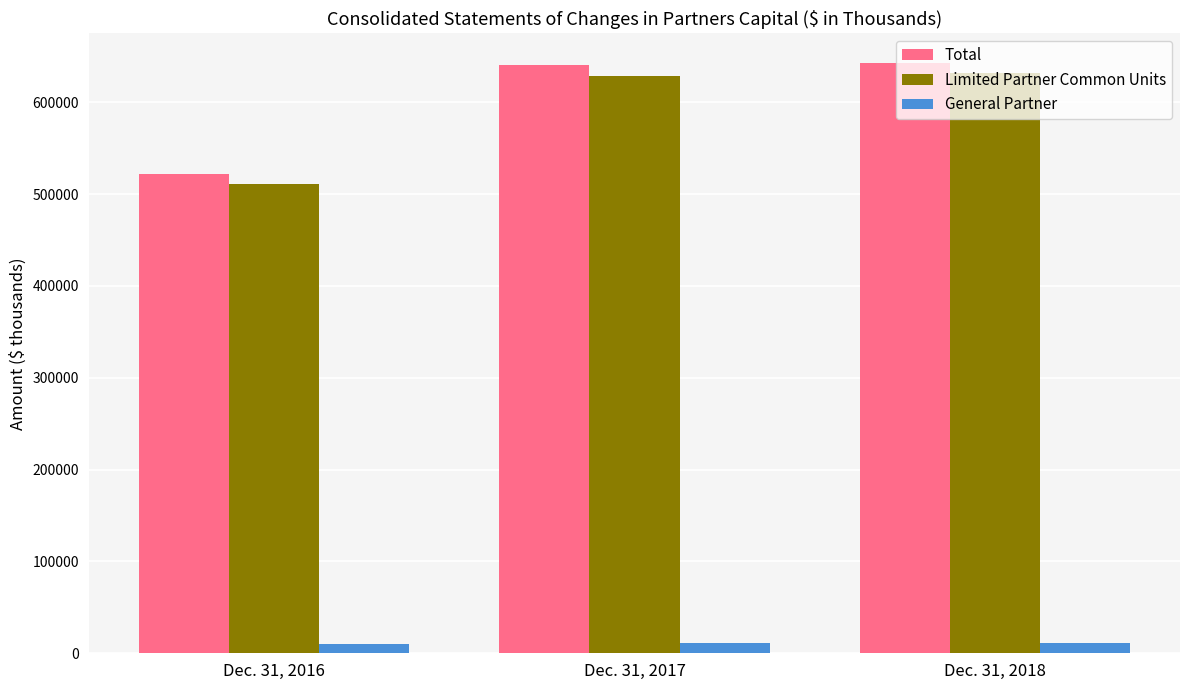

What is the sum of the Limited Partner Common Units values at Dec. 31, 2016 and Dec. 31, 2018?

1142657